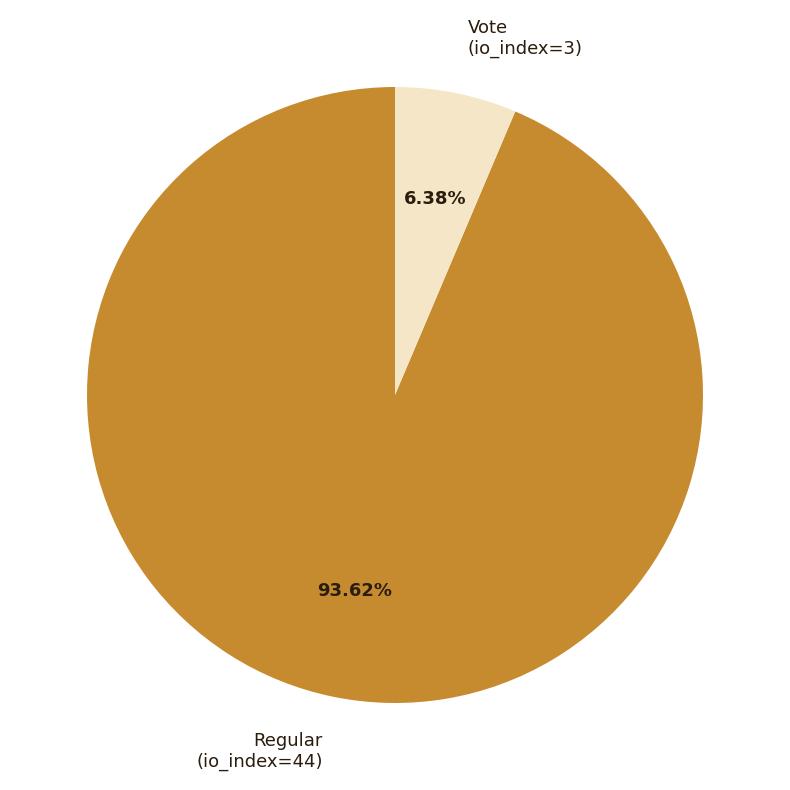

Rank the categories by value from lowest to highest.

Vote, Regular